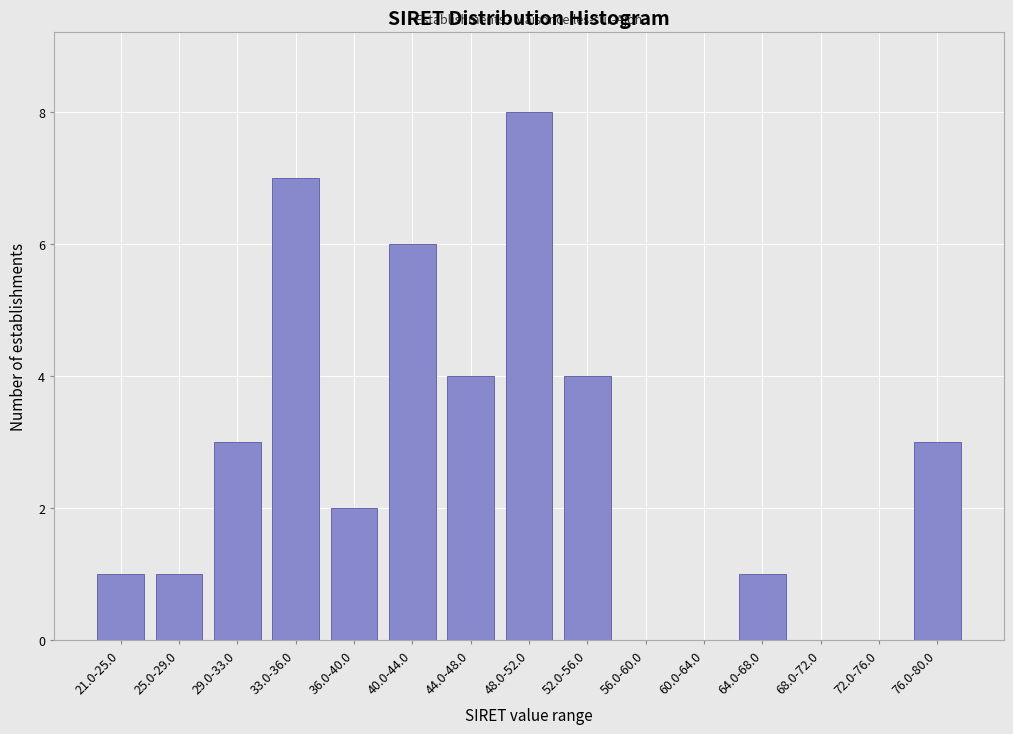

Reading right to left, extract all data points from this chart.

76.0-80.0=3	72.0-76.0=0	68.0-72.0=0	64.0-68.0=1	60.0-64.0=0	56.0-60.0=0	52.0-56.0=4	48.0-52.0=8	44.0-48.0=4	40.0-44.0=6	36.0-40.0=2	33.0-36.0=7	29.0-33.0=3	25.0-29.0=1	21.0-25.0=1